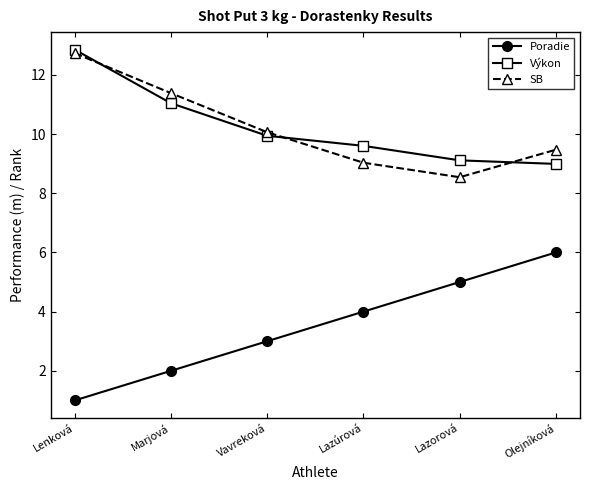

How many values in the Poradie series are below 4?

3